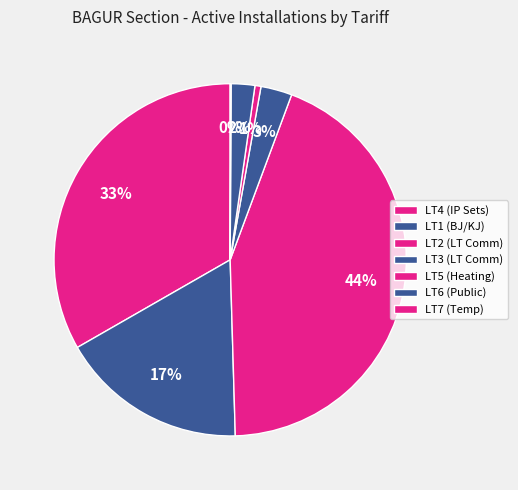

To the nearest percent, what is the average slice percentage?

14%